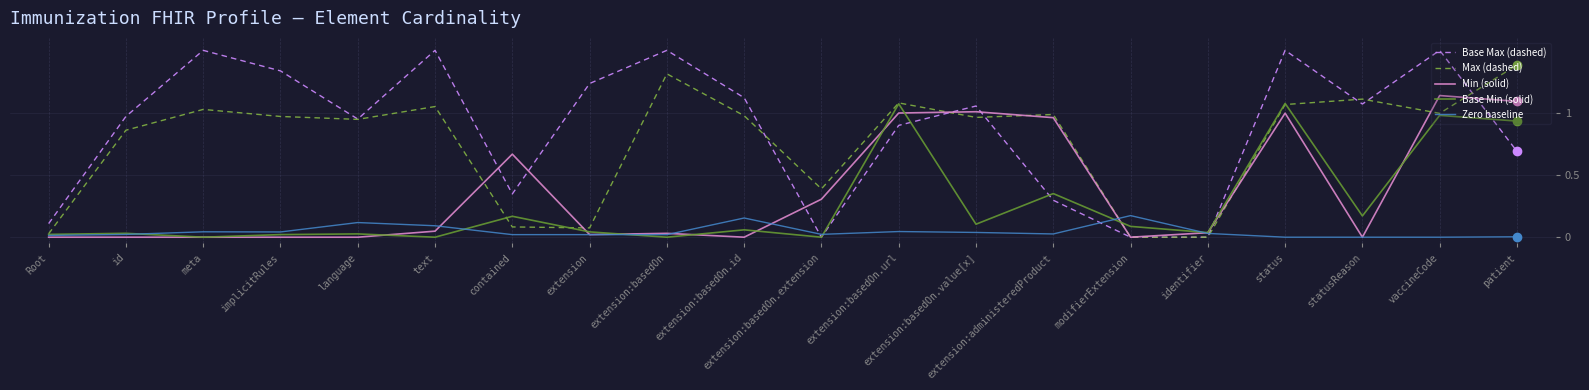

The Base Max (dashed) series shows 1.0 at id. True or false?

True